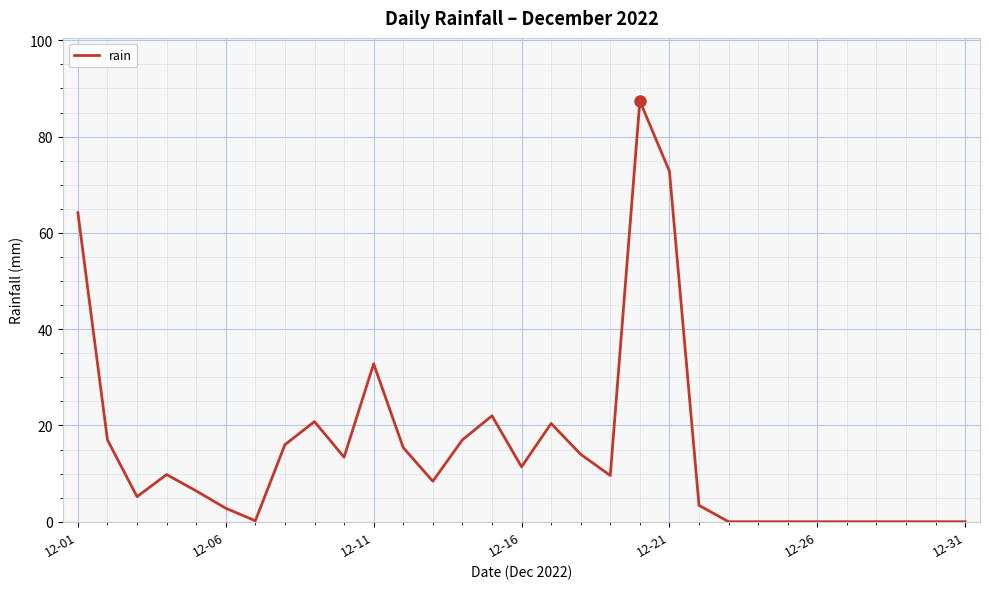

What is the greatest value displayed?

87.4